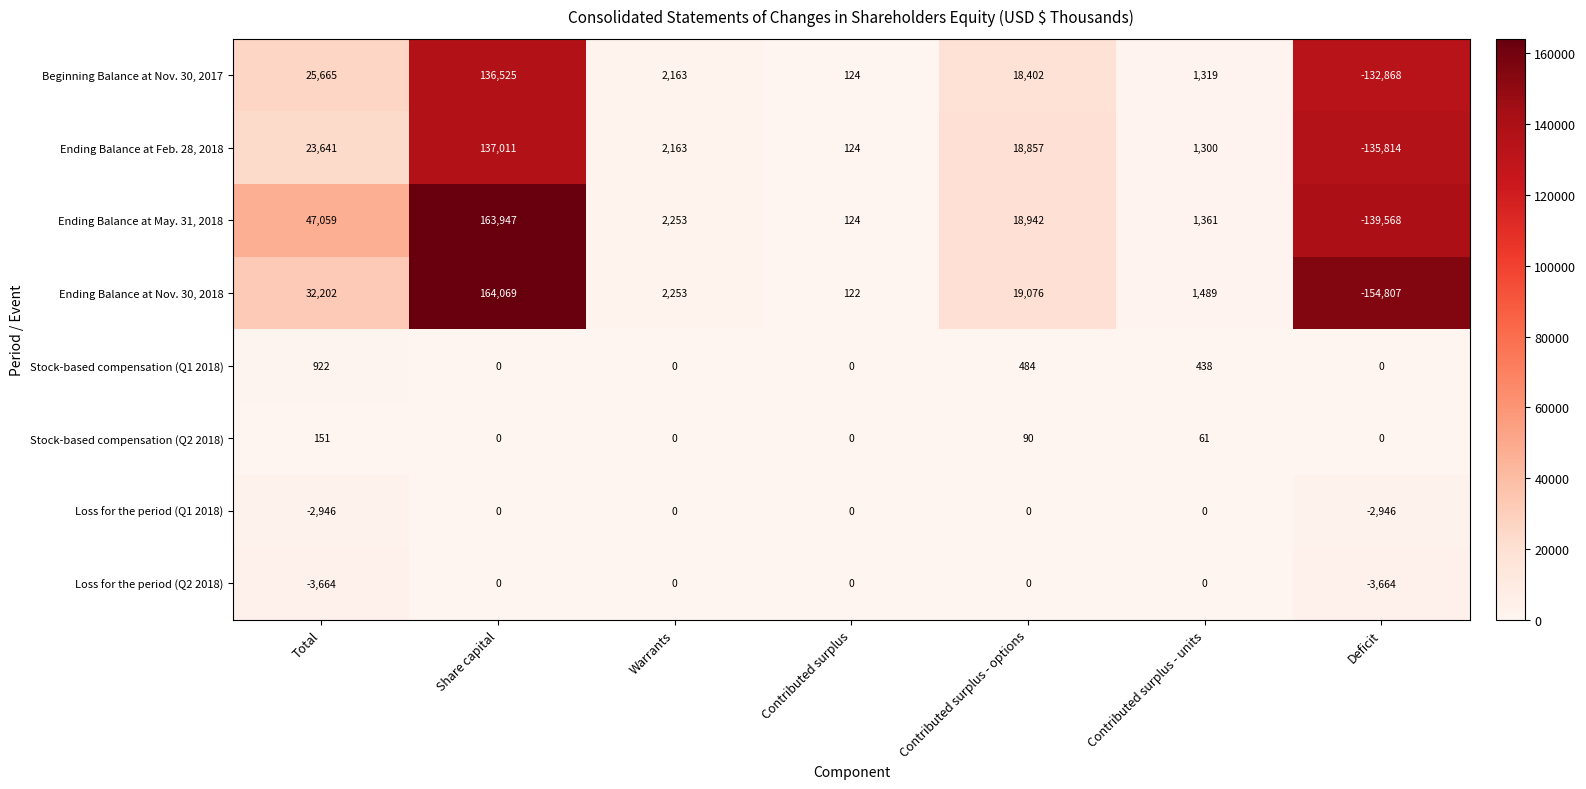

Which series has the largest total across all categories?

Ending Balance at May. 31, 2018